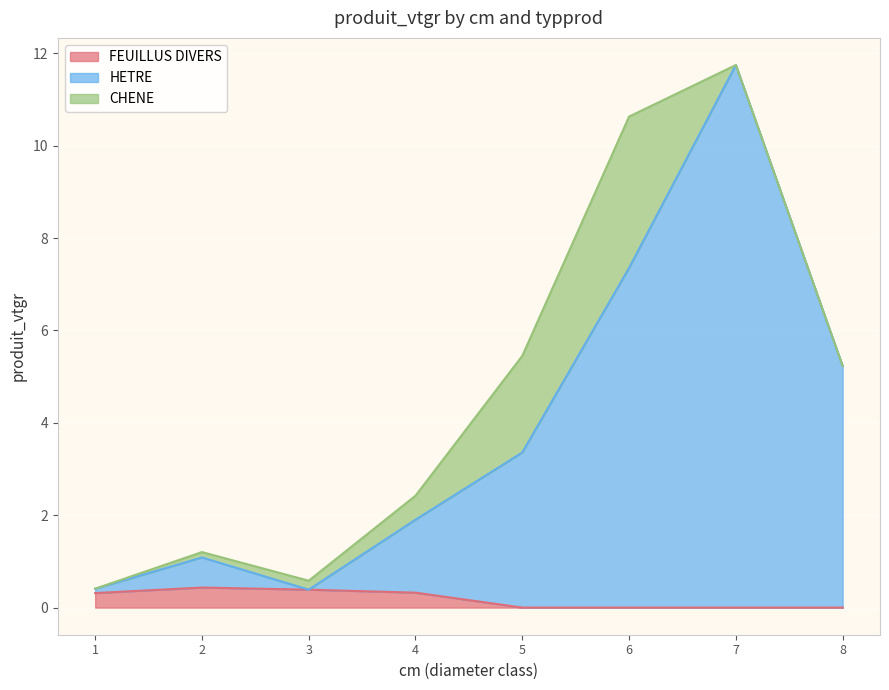

Rank the series by their maximum value, from highest to lowest.

HETRE, CHENE, FEUILLUS DIVERS